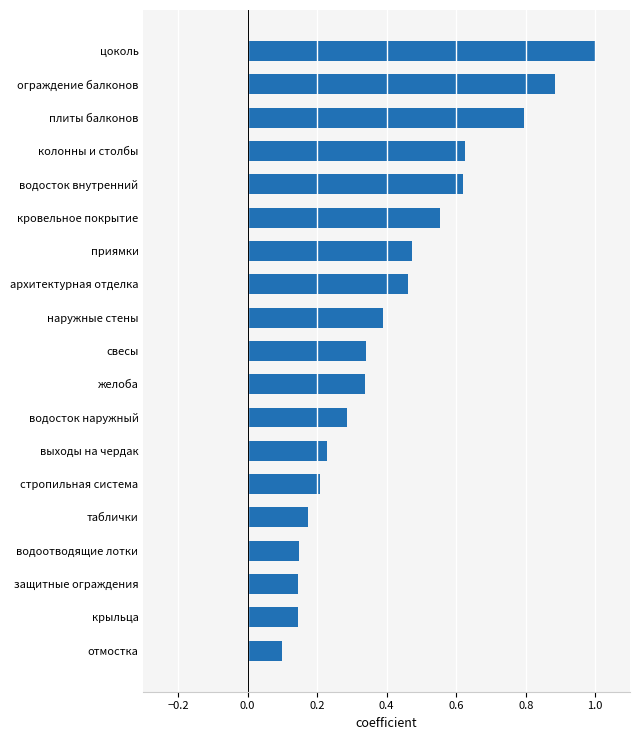

What is the change in value from защитные ограждения to архитектурная отделка?

+0.3